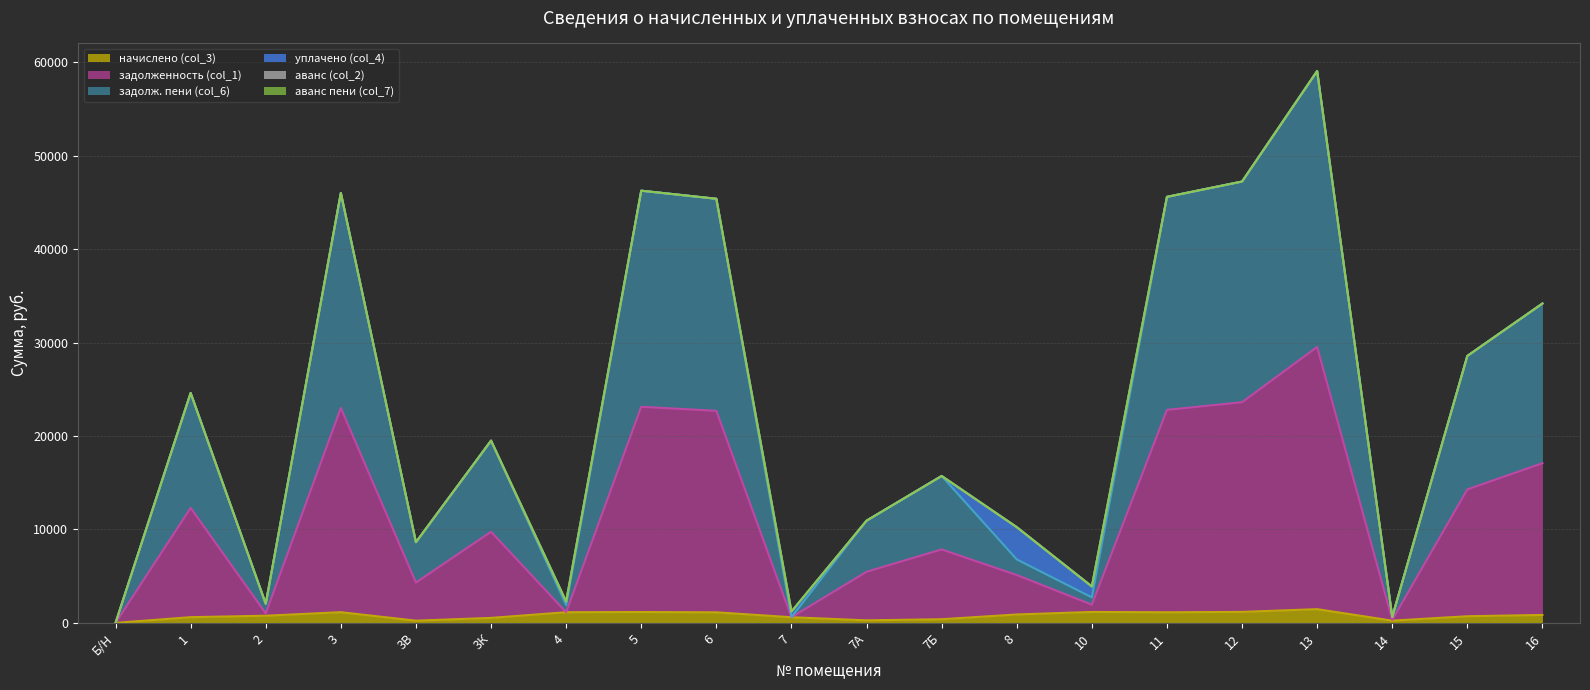

True or false: начислено (col_3) has more than 1 points higher than both neighbors.

True